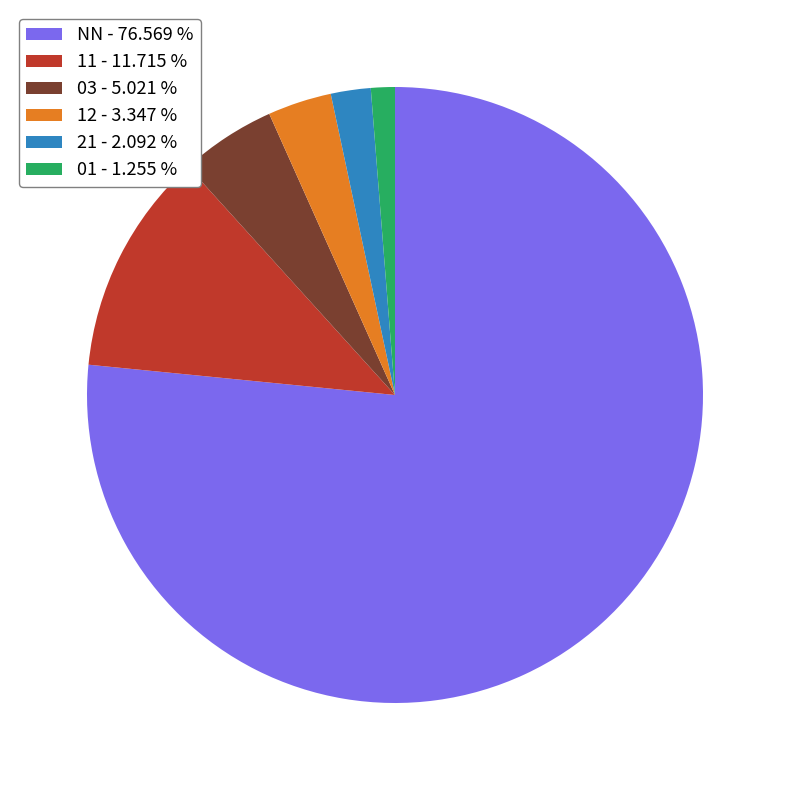

Approximately how many times larger is the value at 01 compared to 12?

0.4